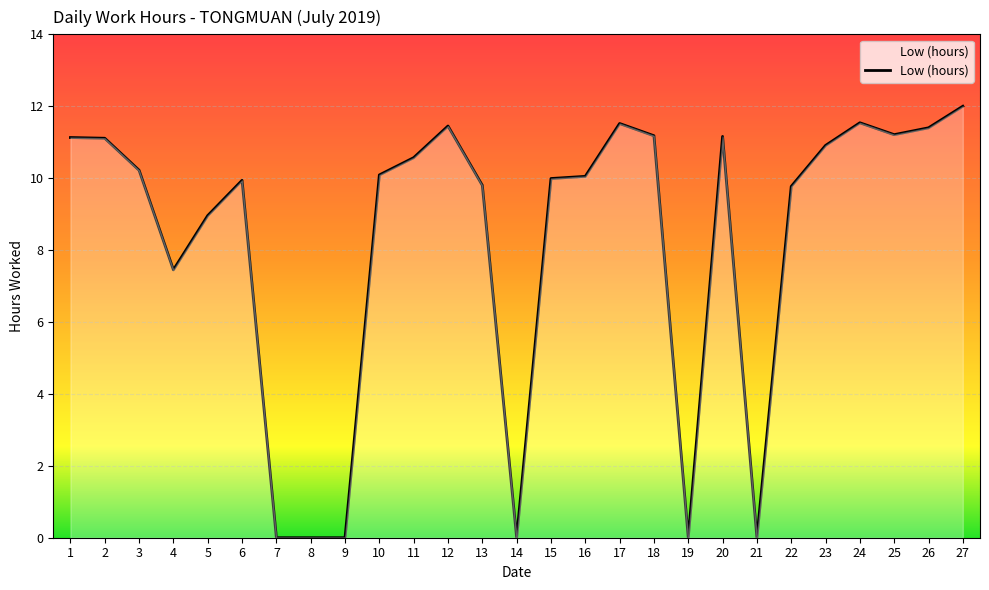

Which has a higher value, 8 or 3?

3